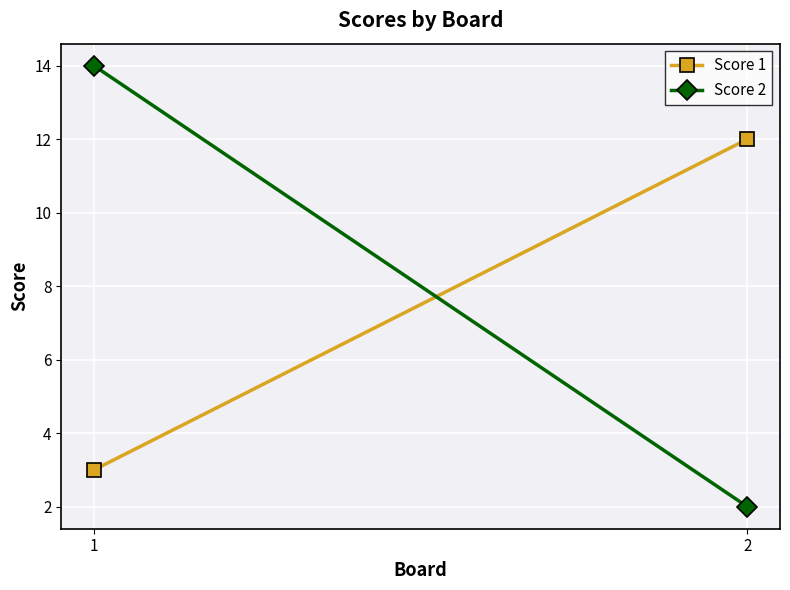

What are all the series names shown in the legend?

Score 1, Score 2